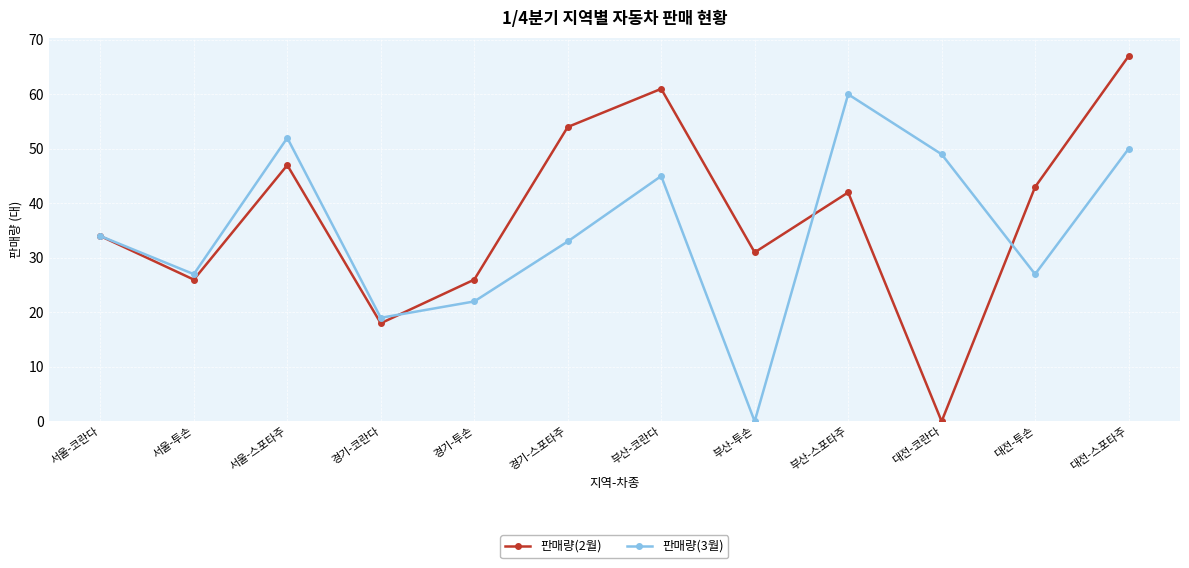

What is the highest value of the 판매량(3월) series?

60